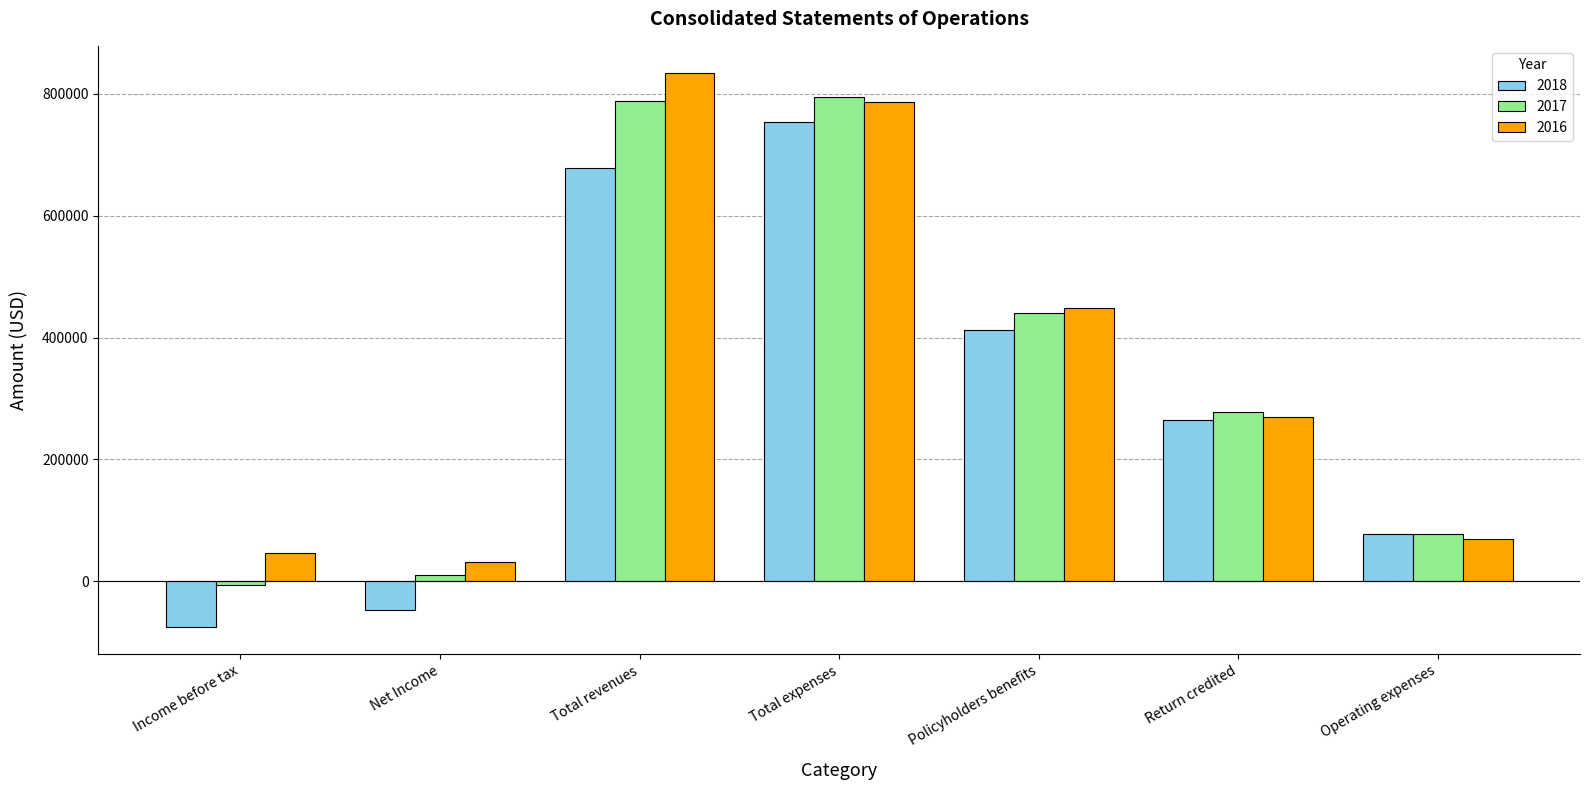

What is the spread (max minus min) of values at Total revenues?

154677